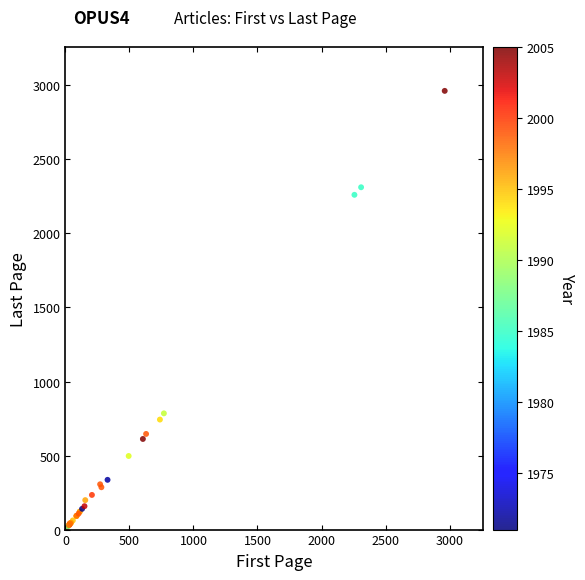

What Y value in the scatter plot is closest to 1485?

785